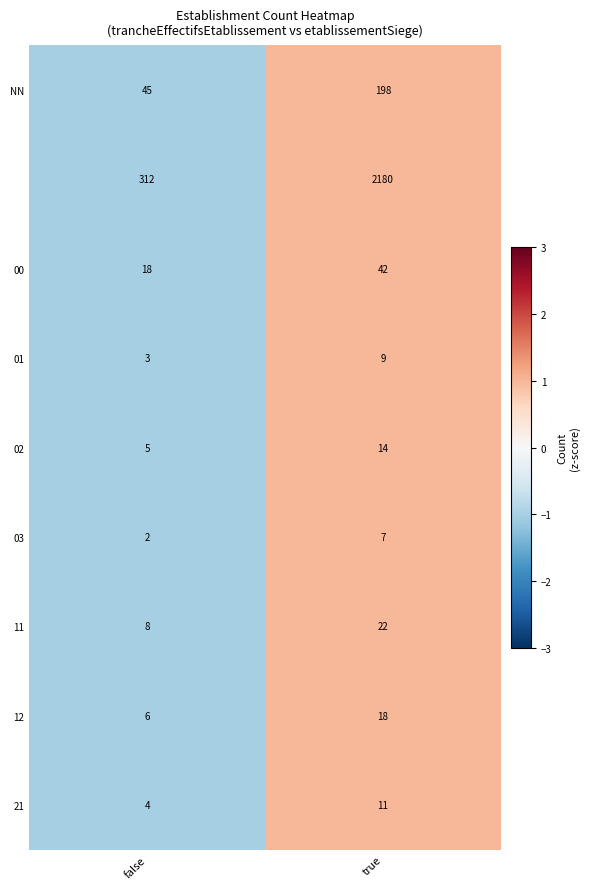

At which category does the chart reach its minimum across all series?

false